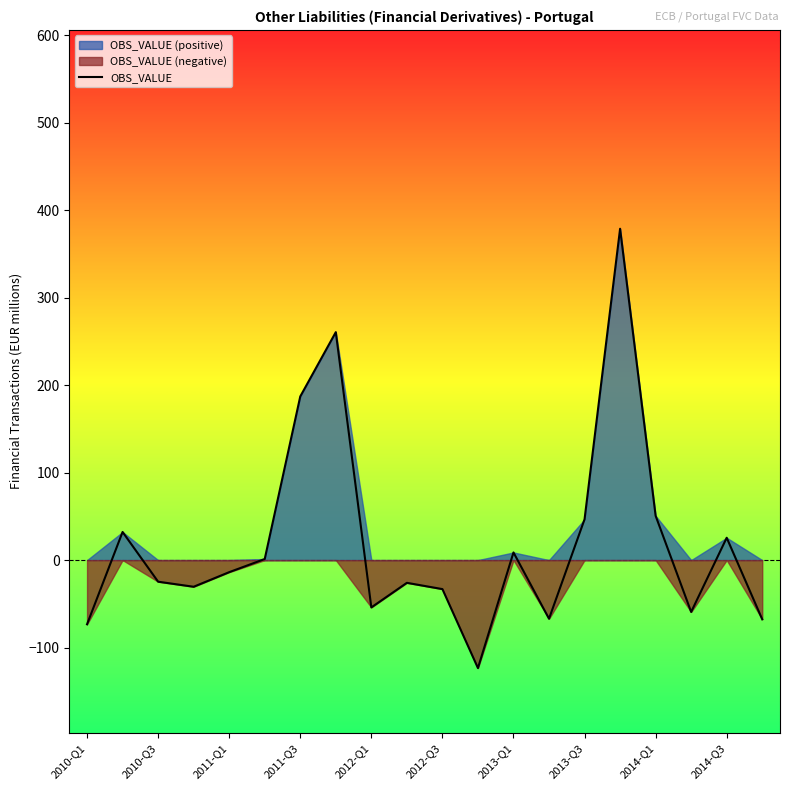

At which label is OBS_VALUE closest to 127?

2011-Q3